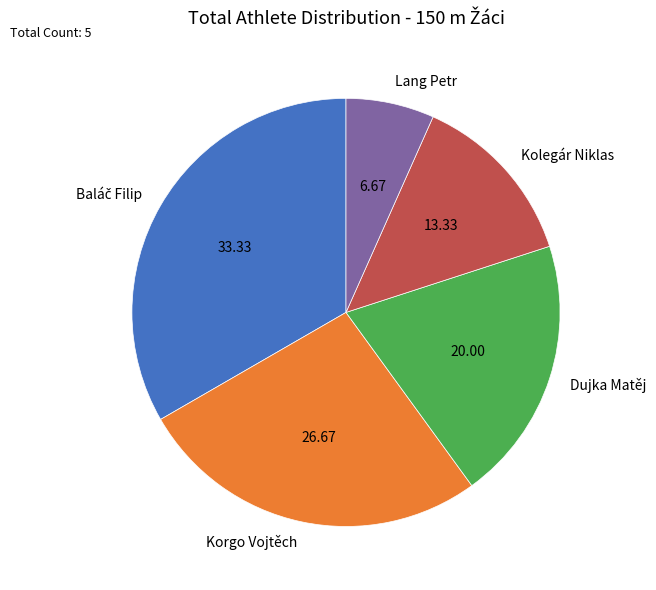

Is there any slice that represents more than half of the pie?

No